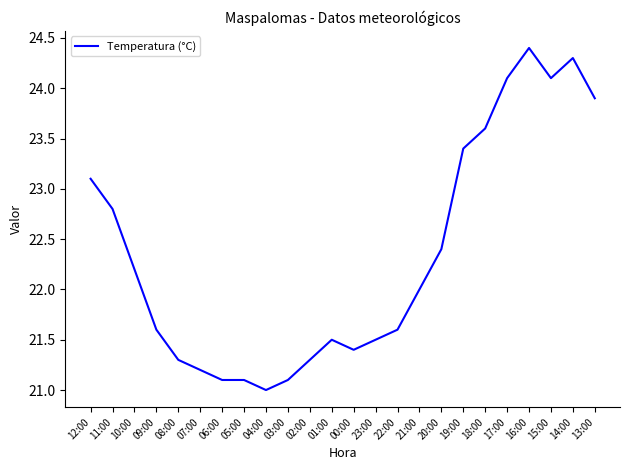

Approximately how many times larger is the value at 12:00 compared to 23:00?

1.1